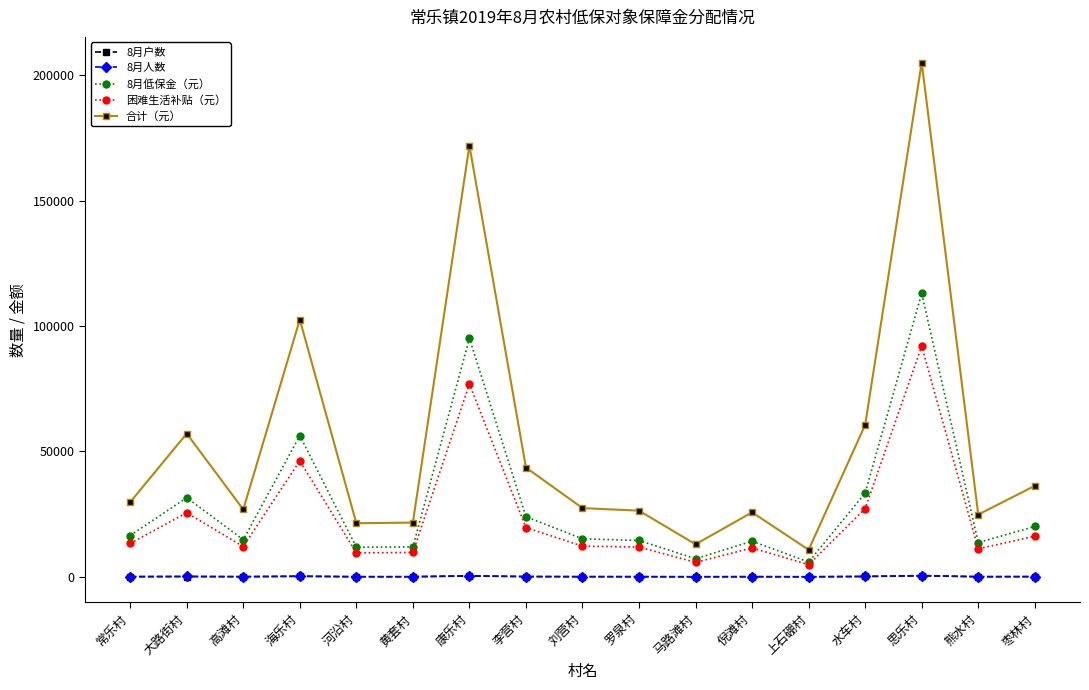

True or false: 合计（元） has more than 2 points higher than both neighbors.

True